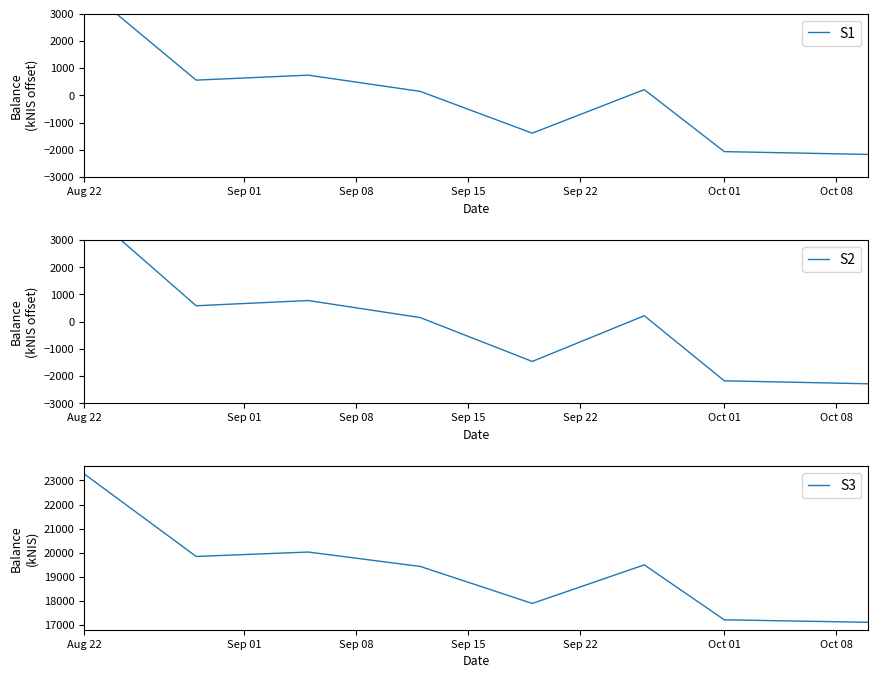

What is the highest value of the S3 series?

23270.6